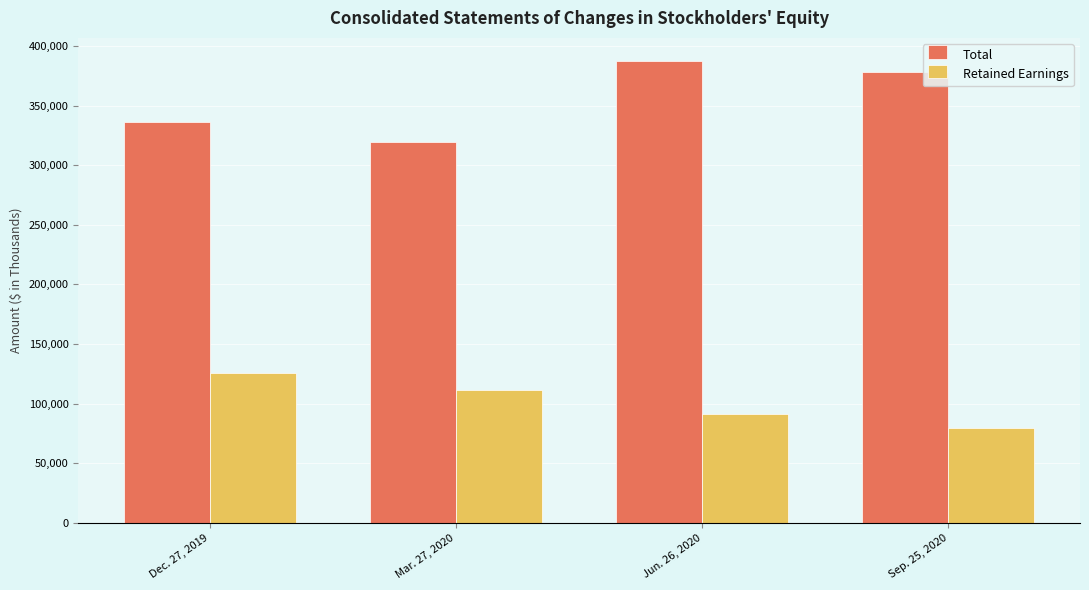

What is the total value across all series at Mar. 27, 2020?

430969